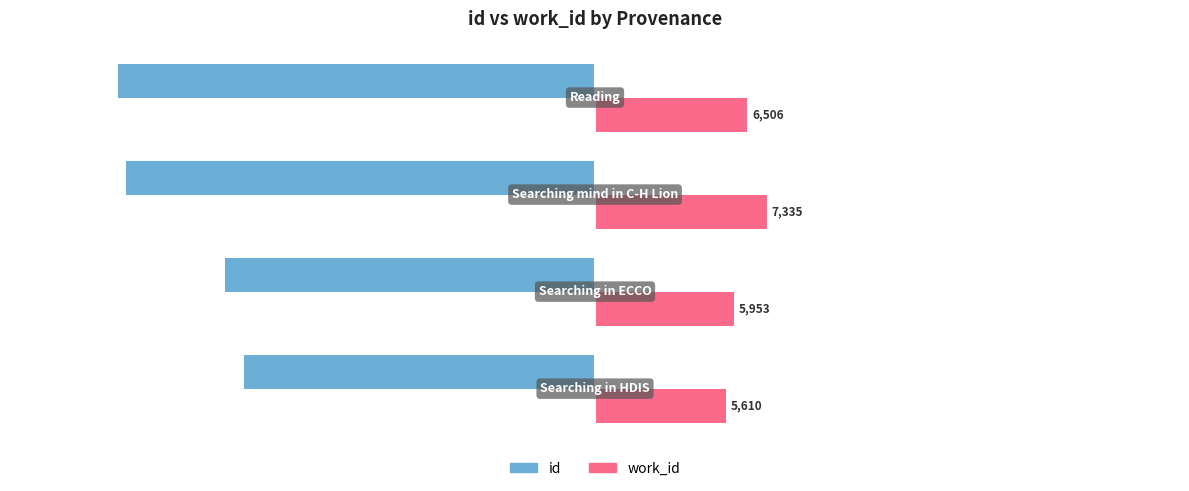

What is the difference between the maximum and minimum values in the work_id series?

1725